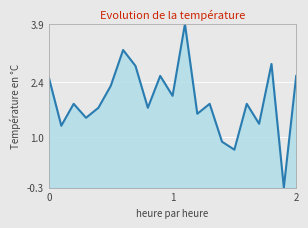

What is the difference between the maximum and minimum values?

4.2